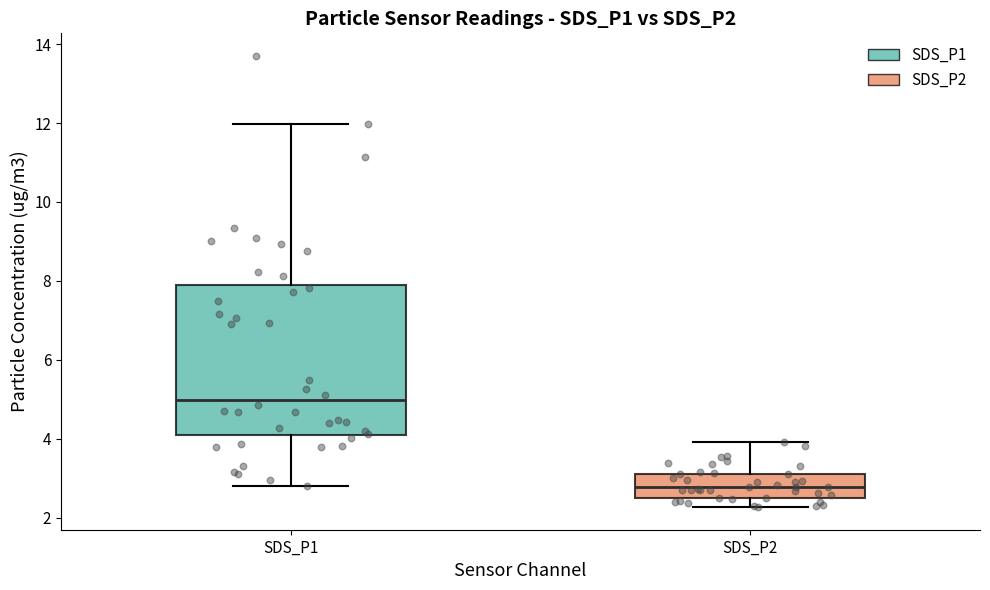

Reading left to right, read every box against the y-axis: the position of its median line, the range the box covers, and the ends of its whiskers. The values are not printed on the chart, so give them approximately, as read against the axis.

SDS_P1: median 5.0, box 4.2 to 8.0, whiskers 2.8 to 12.0
SDS_P2: median 2.8, box 2.6 to 3.2, whiskers 2.2 to 4.0